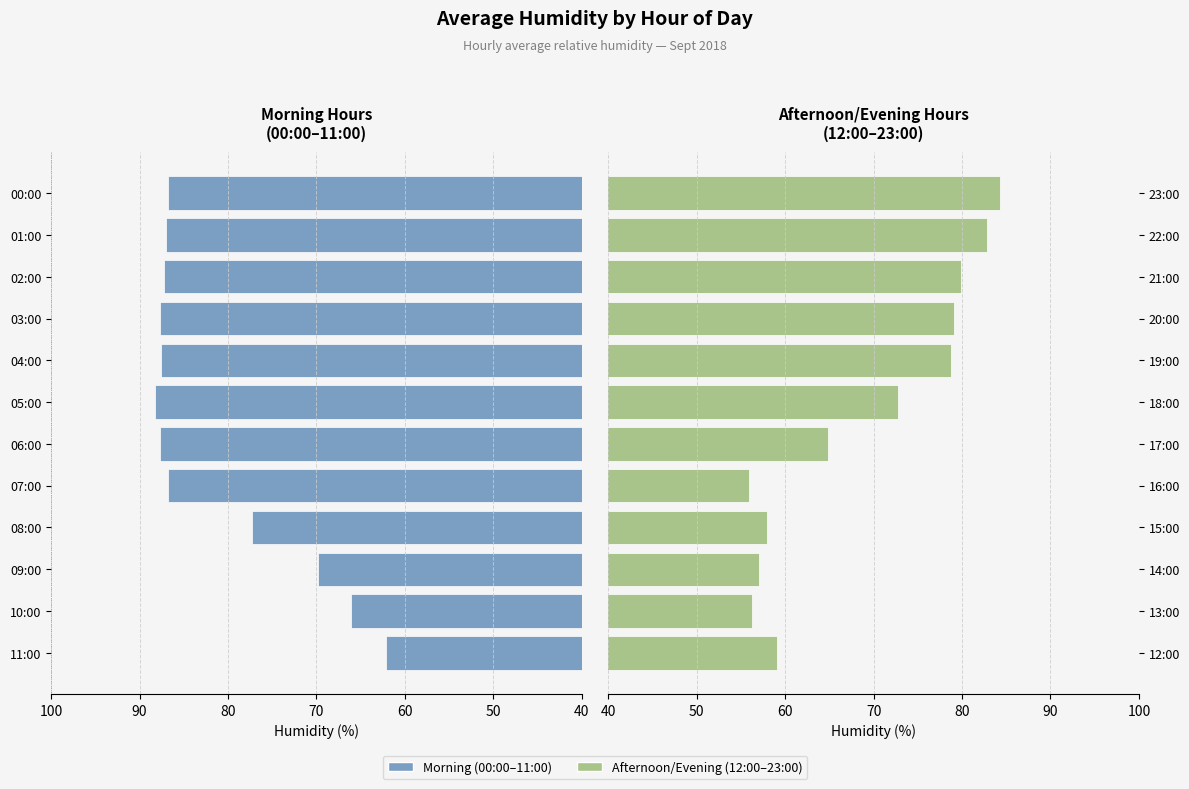

At how many categories does at least one series exceed 56?

12